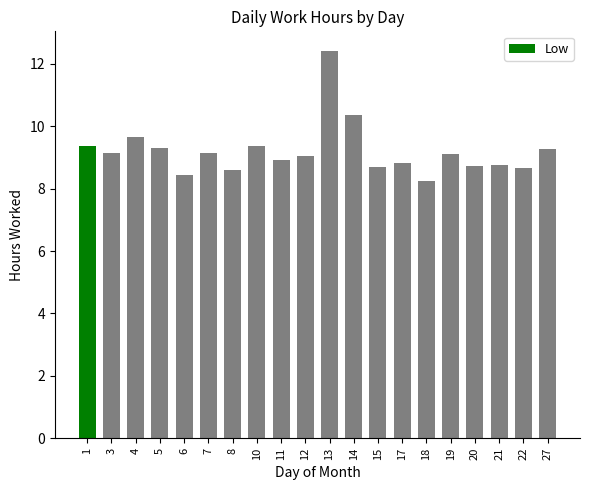

Are the bars grouped side by side (vs. stacked)?

No